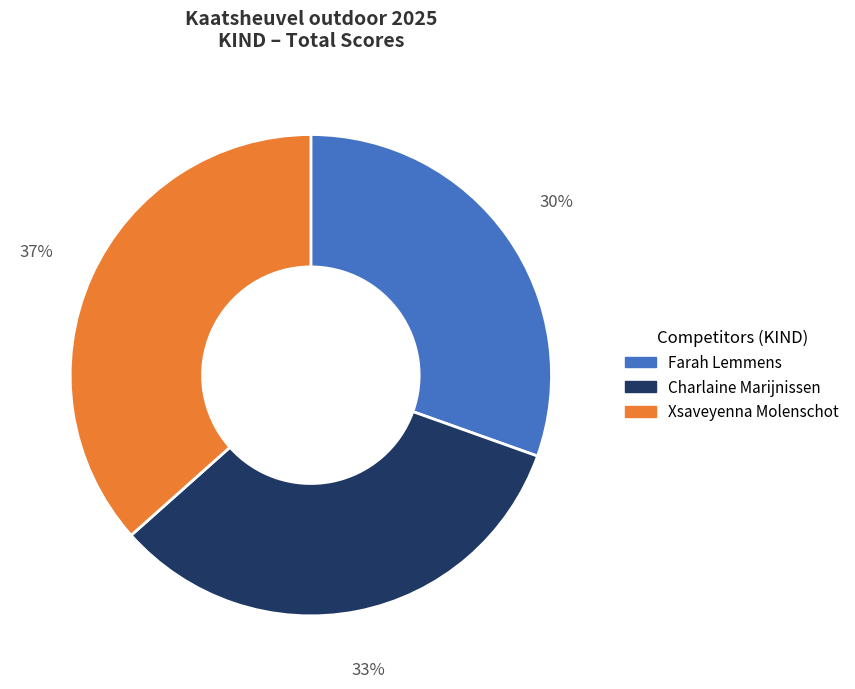

Is there any slice that represents more than half of the pie?

No